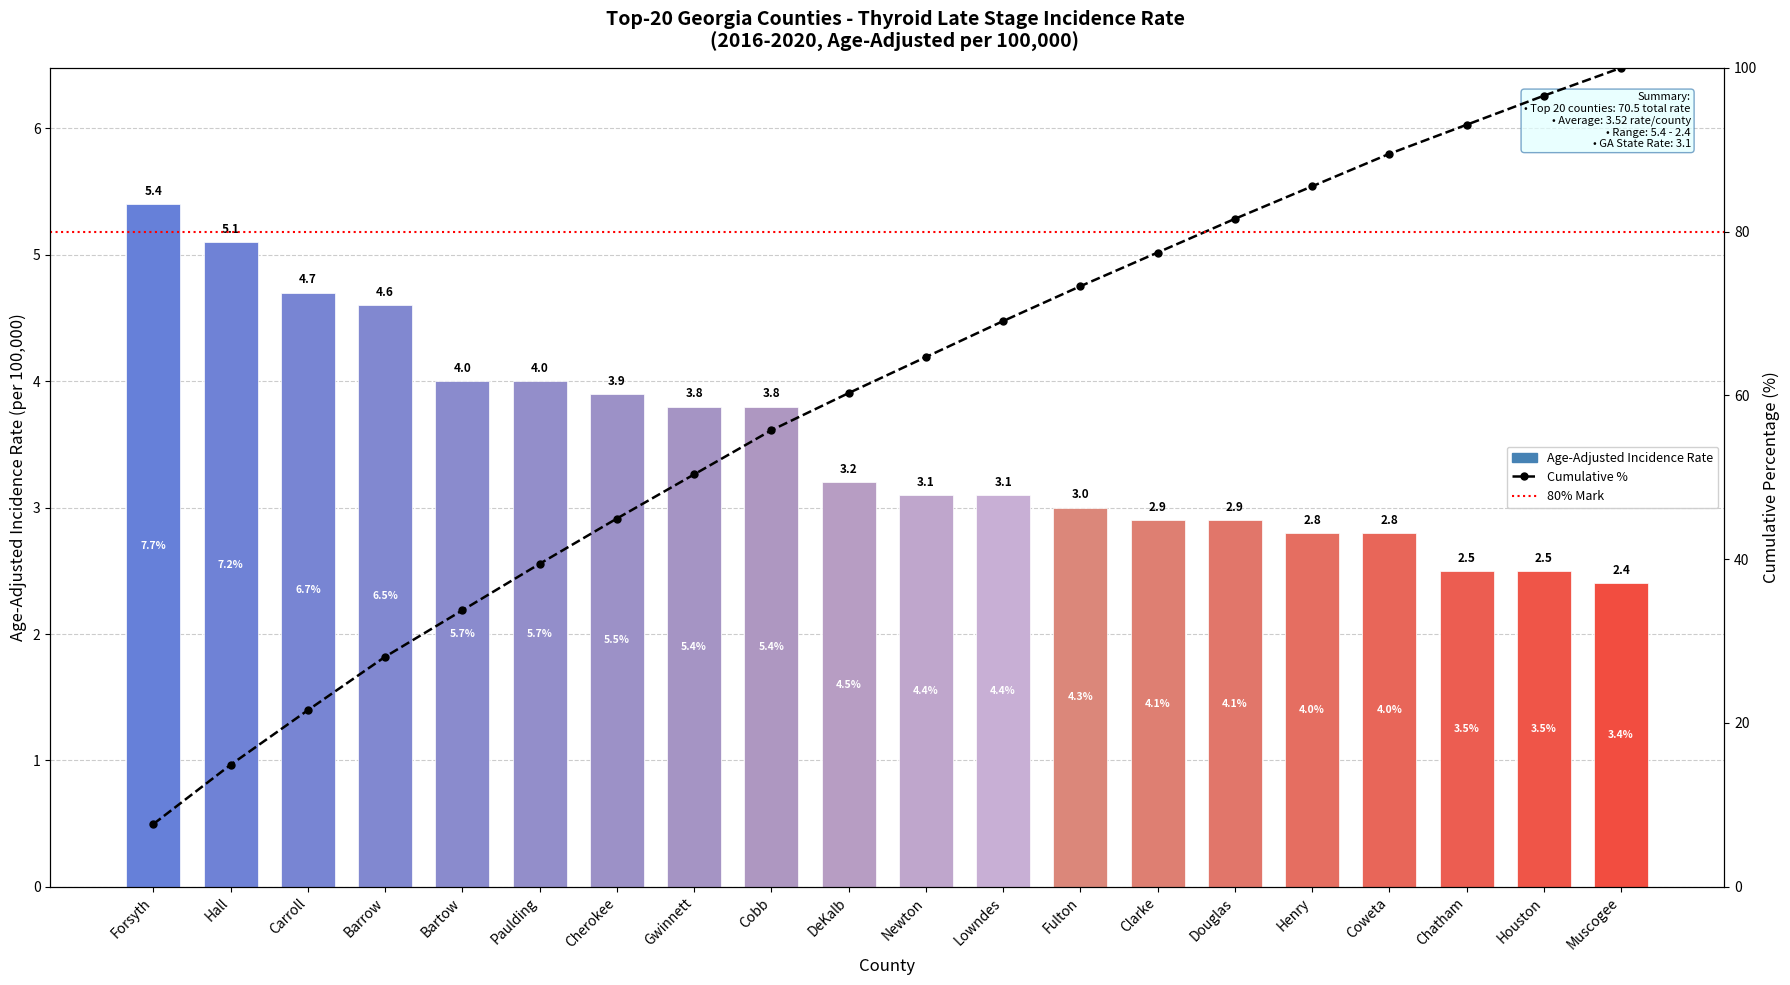

How many categories are shown in the chart?

20